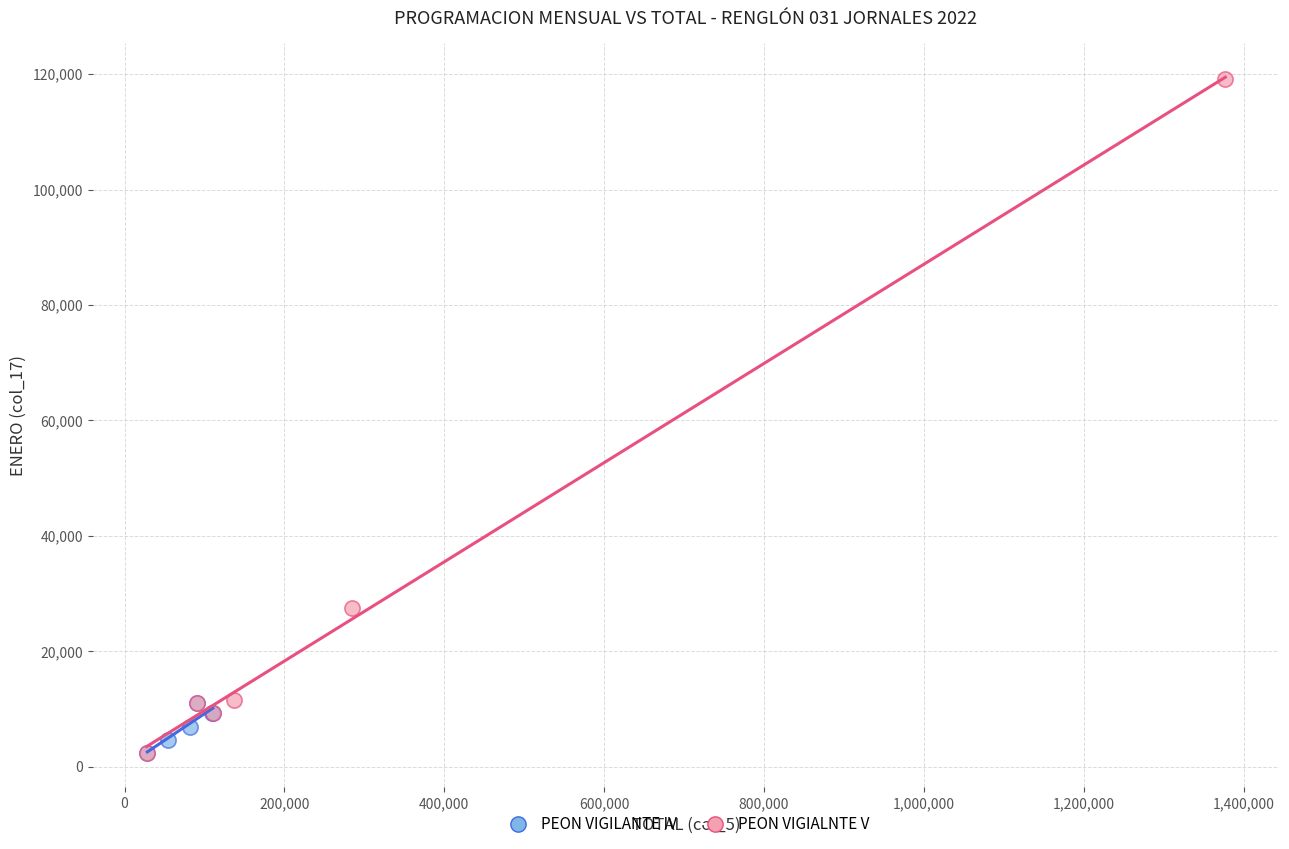

Which series contains the highest Y value?

PEON VIGIALNTE V